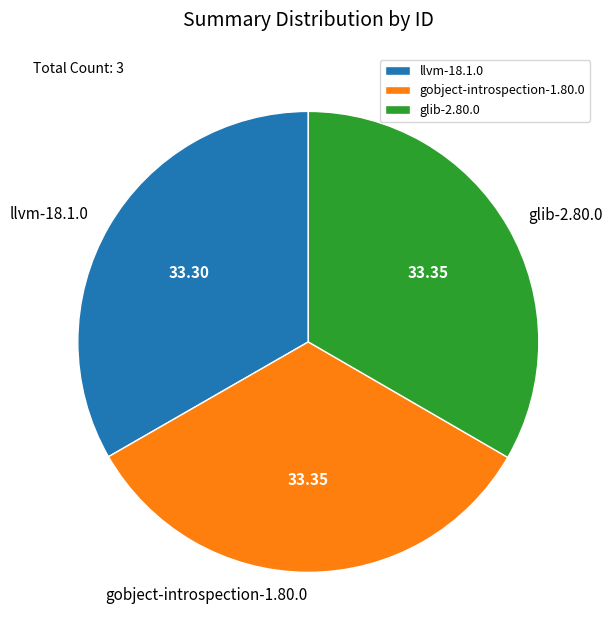

Is there any slice that represents more than half of the pie?

No